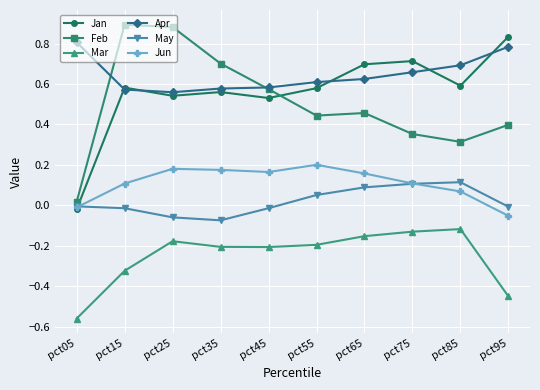

True or false: Apr and Jun cross at least once.

False